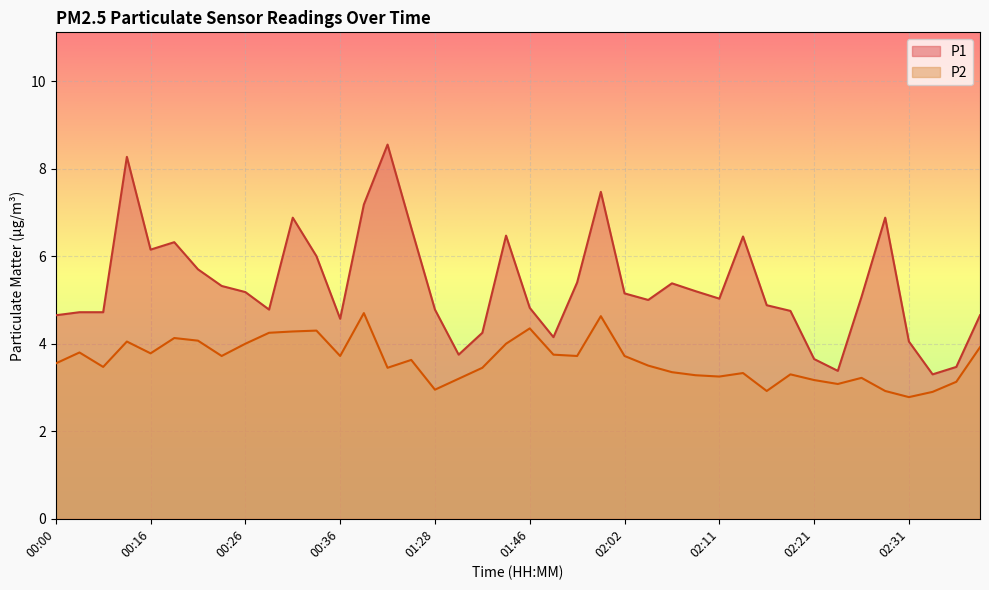

Does the chart display data point markers on the line(s)?

No